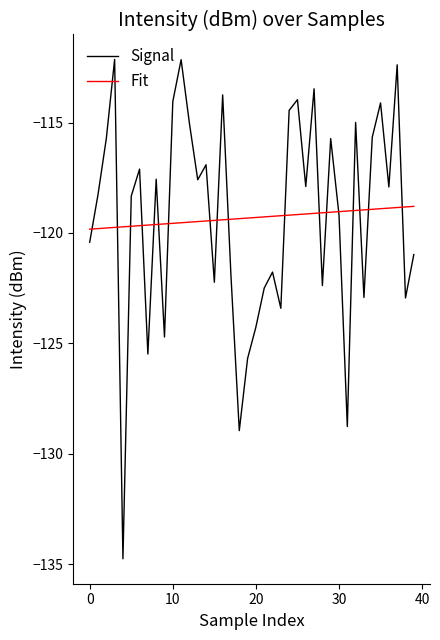

Which series ends up on top after the final intersection of Fit and Signal?

Fit